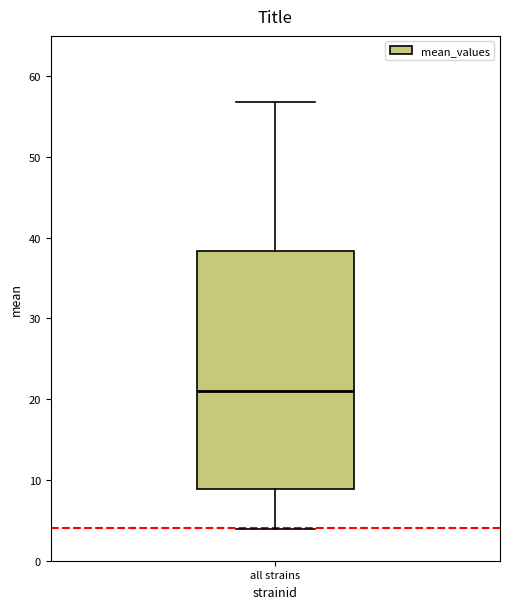

Transcribe this box plot: give where the median line is, the range the box spans, and where the two whiskers end, as read against the y-axis. The values are not printed on the chart, so give them approximately, as read against the axis.

median 21, box 9 to 38, whiskers 4 to 57